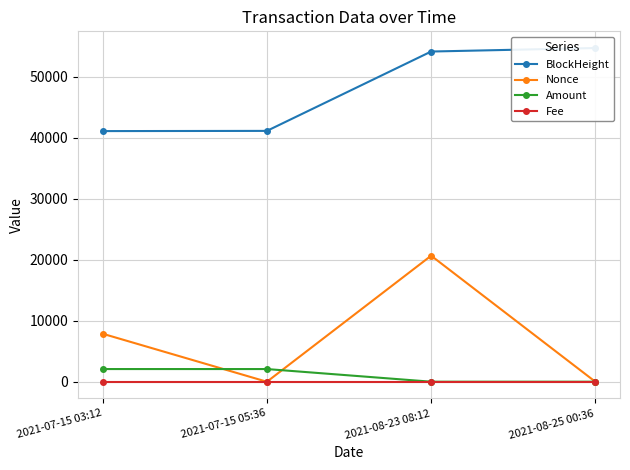

Reading right to left, transcribe all the data shown in this chart.

BlockHeight: 2021-08-25 00:36=54672.0	2021-08-23 08:12=54097.0	2021-07-15 05:36=41096.0	2021-07-15 03:12=41064.0
Nonce: 2021-08-25 00:36=1.0	2021-08-23 08:12=20650.0	2021-07-15 05:36=0.0	2021-07-15 03:12=7867.0
Amount: 2021-08-25 00:36=10.5	2021-08-23 08:12=10.5	2021-07-15 05:36=2081.2	2021-07-15 03:12=2082.2
Fee: 2021-08-25 00:36=0.0	2021-08-23 08:12=0.0	2021-07-15 05:36=0.0	2021-07-15 03:12=0.0